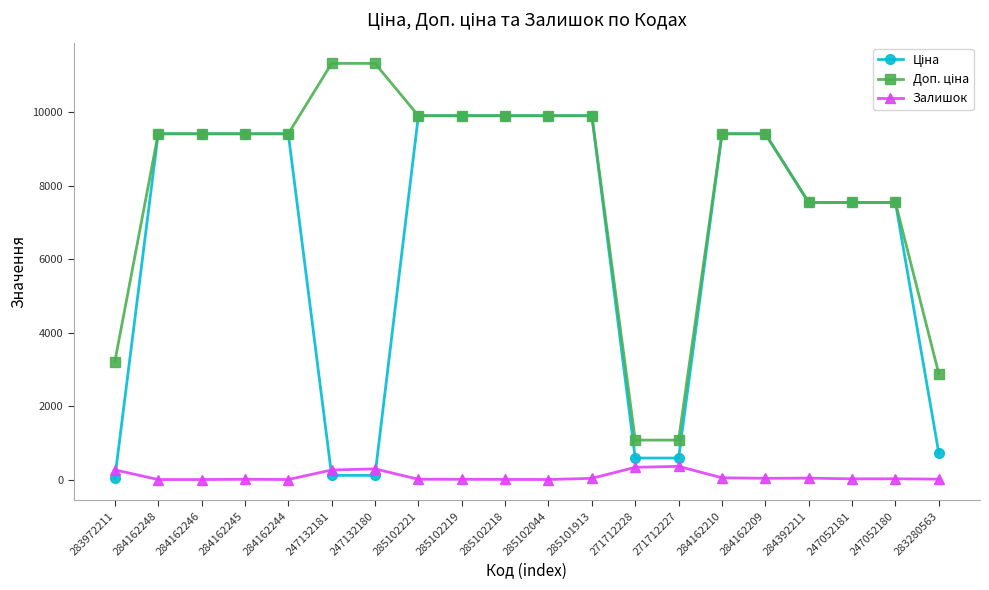

How many categories are shown in the chart?

20